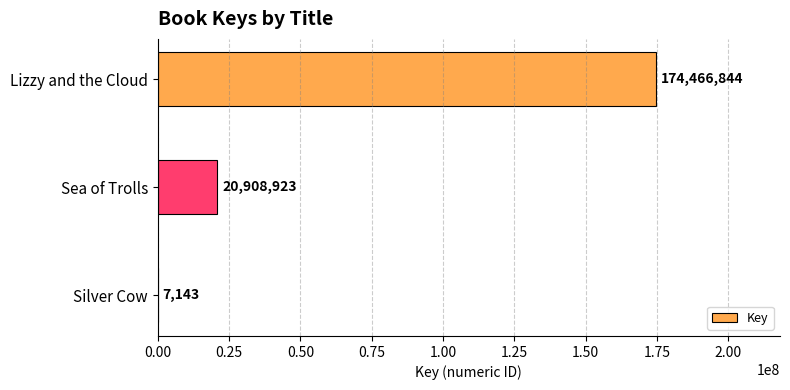

Count the number of data series in this chart.

1